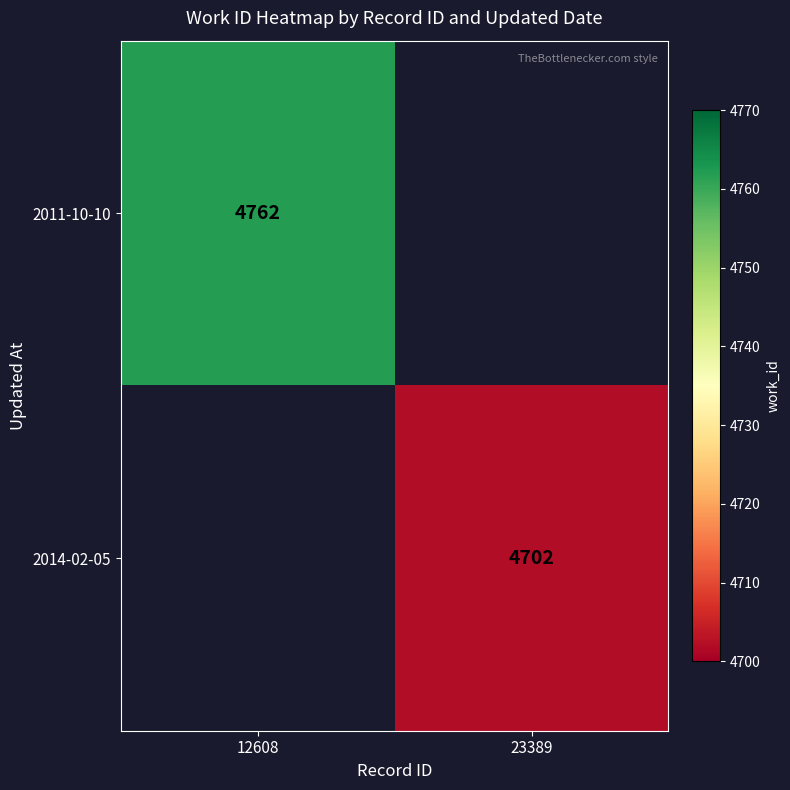

Is the value of 2011-10-10 at 12608 greater than the value of 2014-02-05 at 23389?

Yes